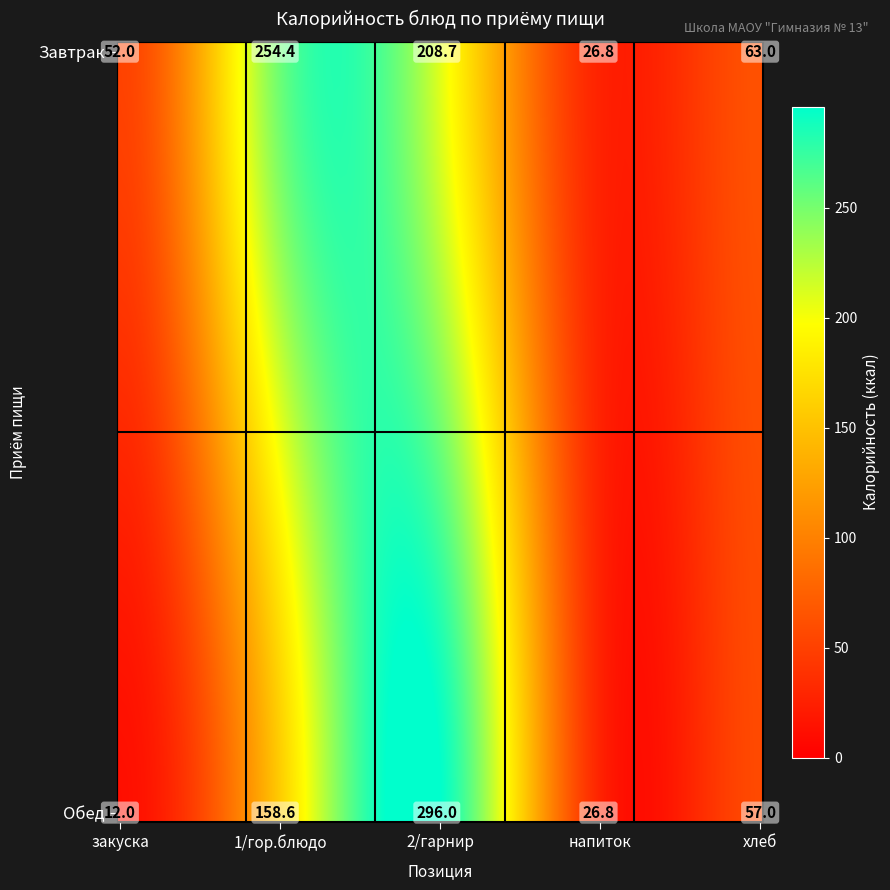

Rank the categories by Завтрак value from lowest to highest.

напиток, закуска, хлеб, 2/гарнир, 1/гор.блюдо